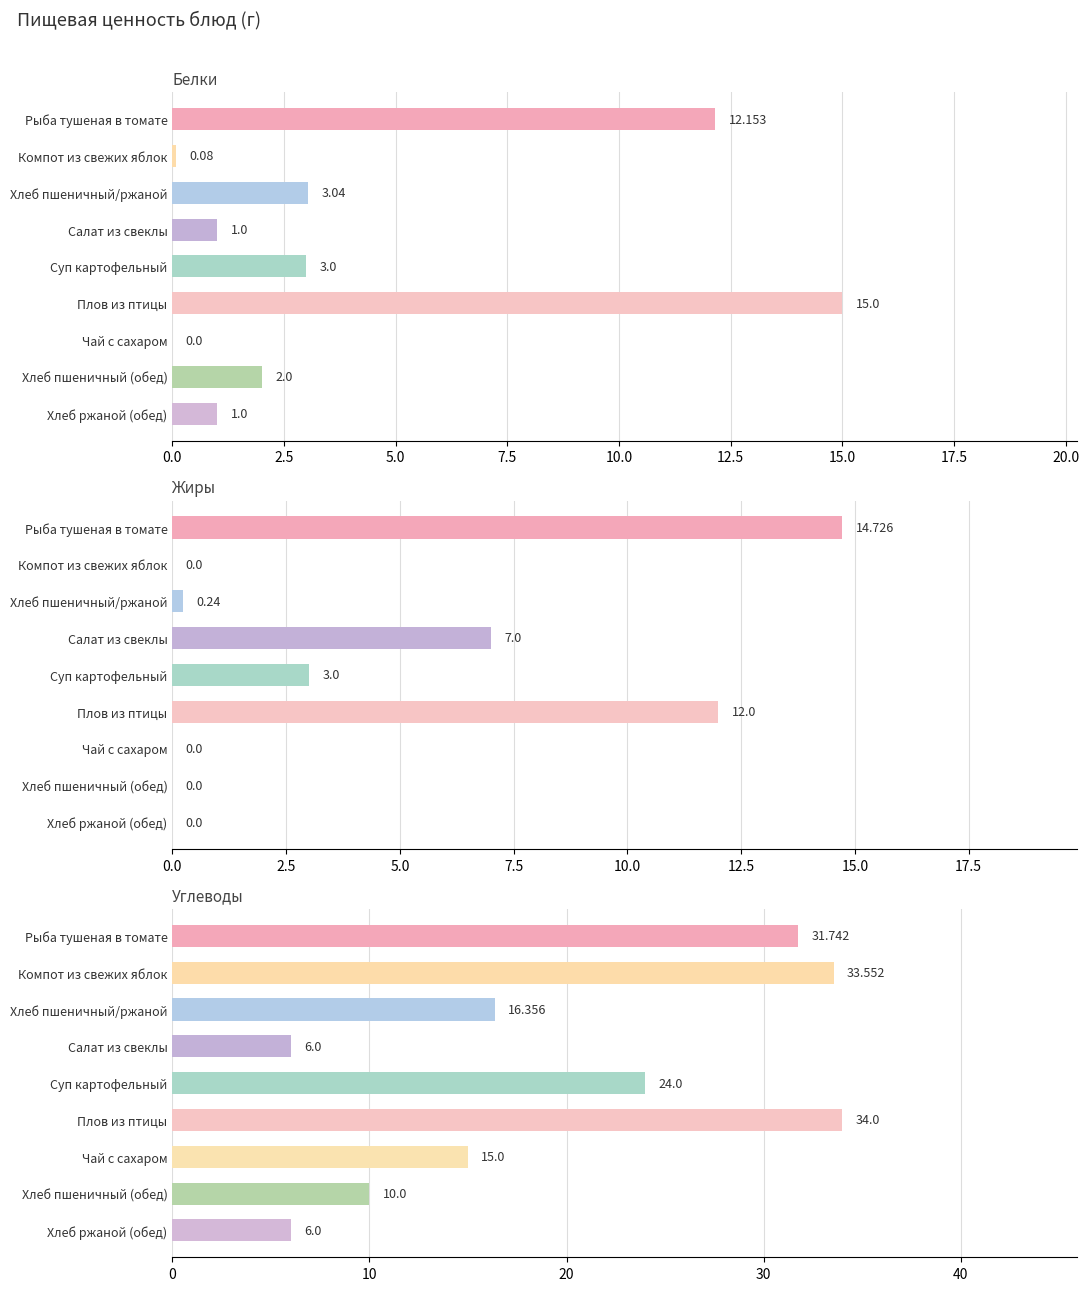

True or false: Углеводы has a value of 16.4 at Хлеб пшеничный/ржаной.

True